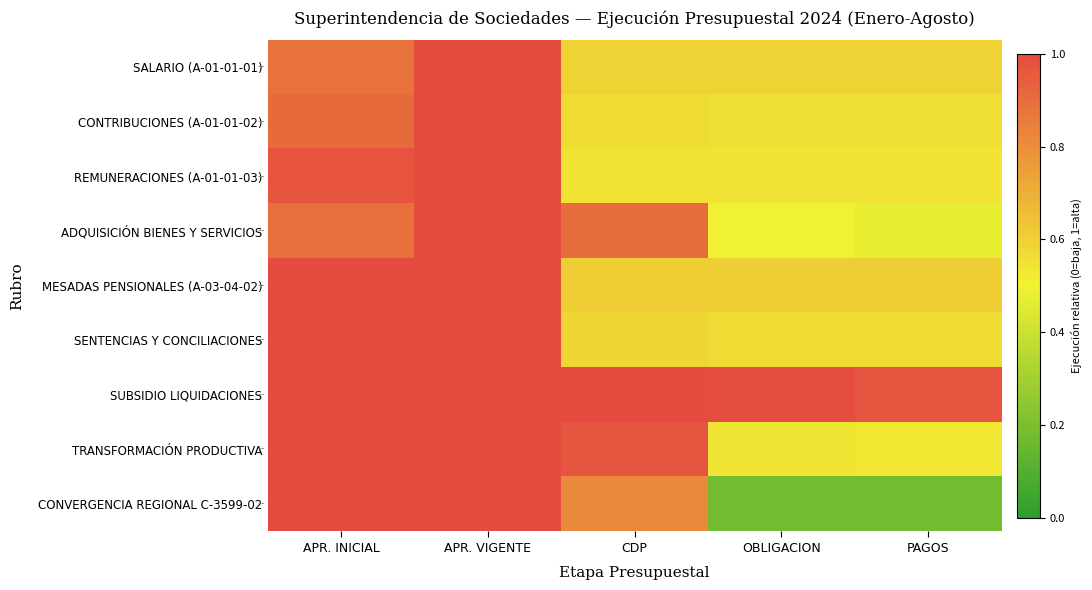

At which category does the chart reach its peak across all series?

APR. VIGENTE